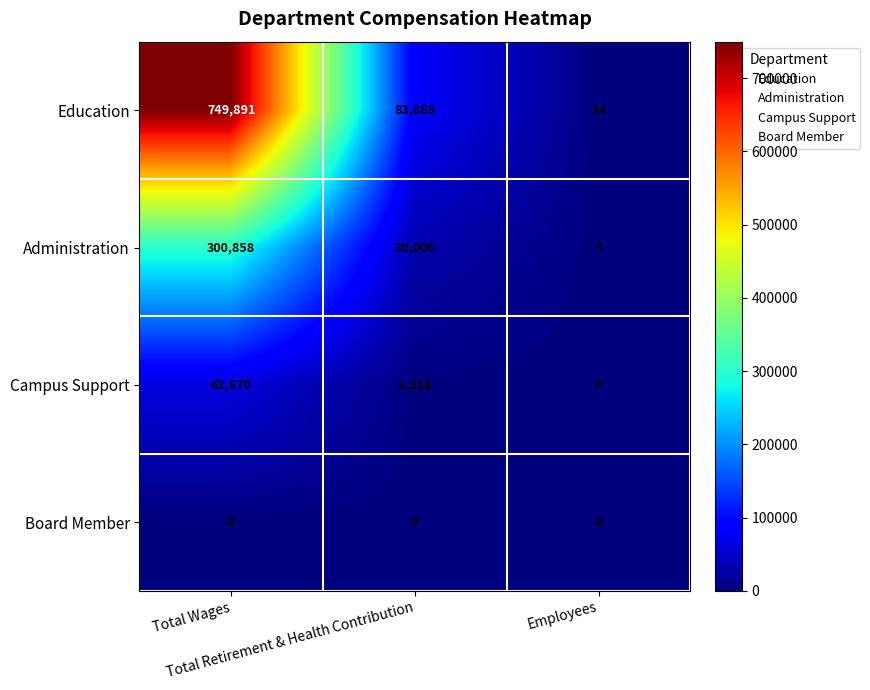

What is the highest value of the Administration series?

300858